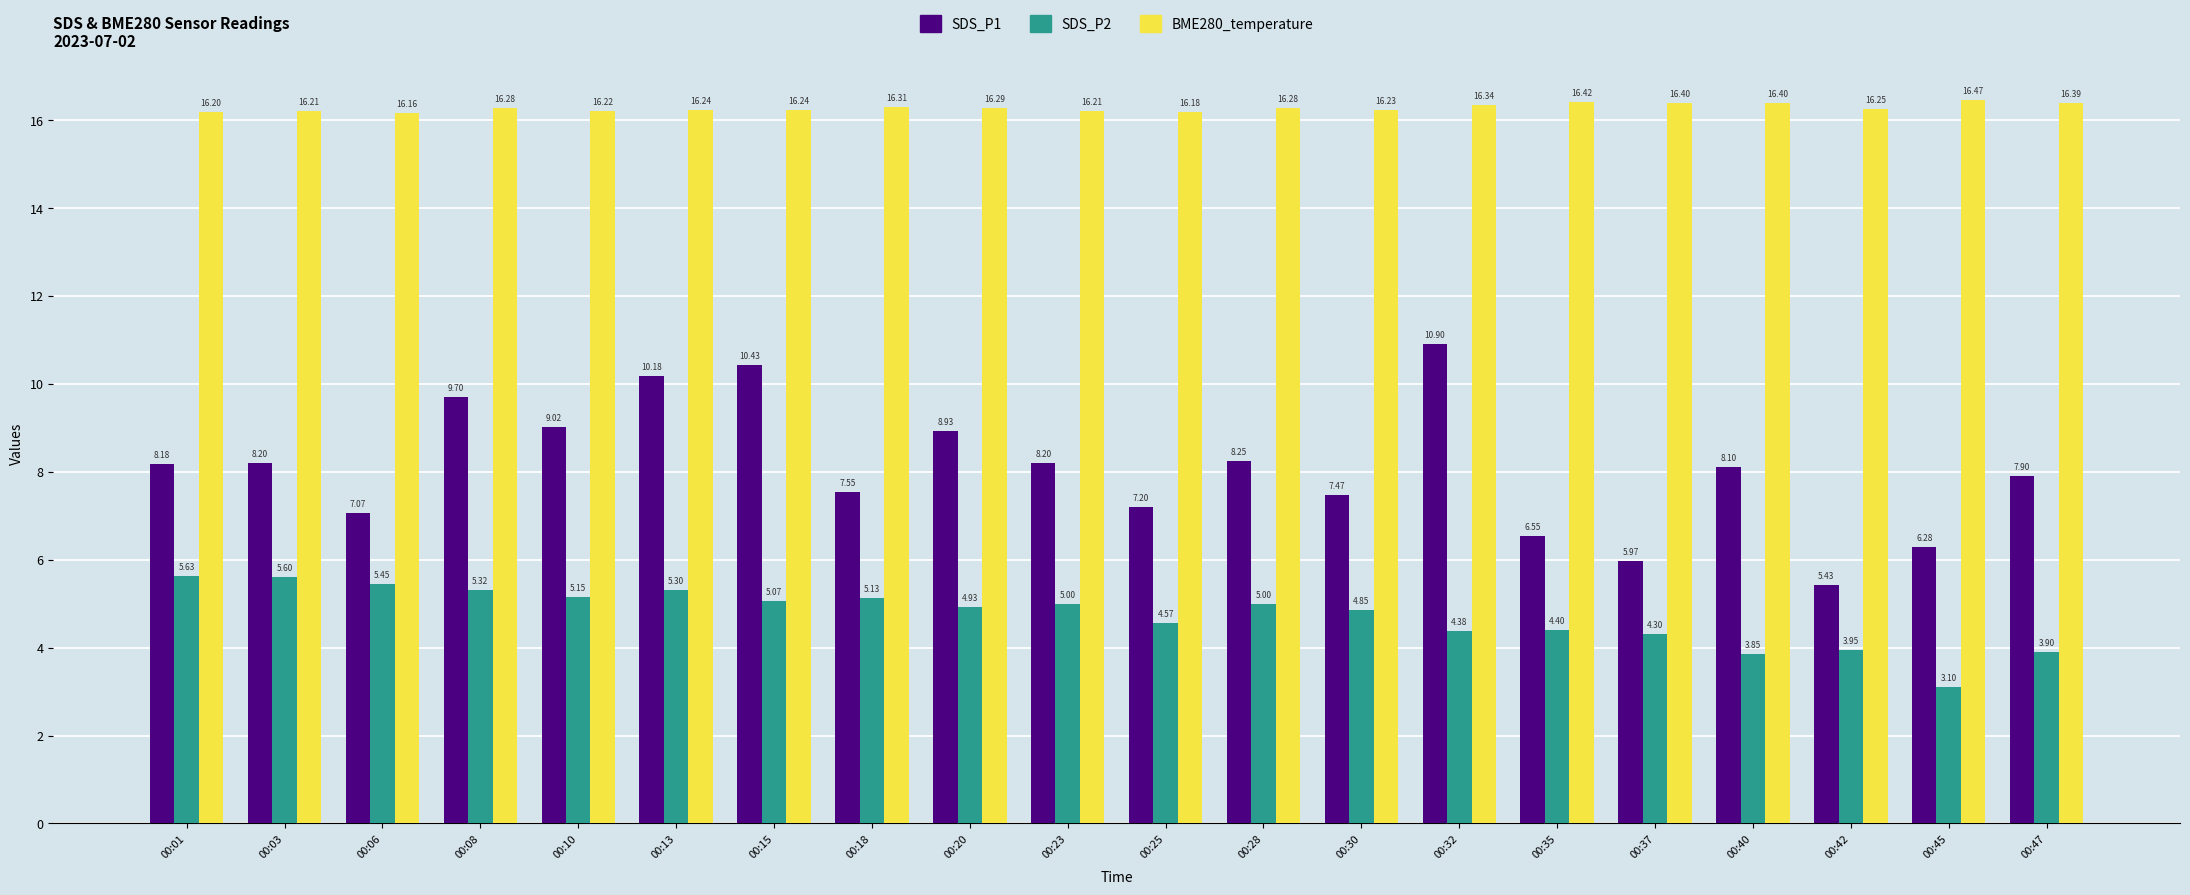

Between 00:06 and 00:35, which series saw the biggest shift?

SDS_P2